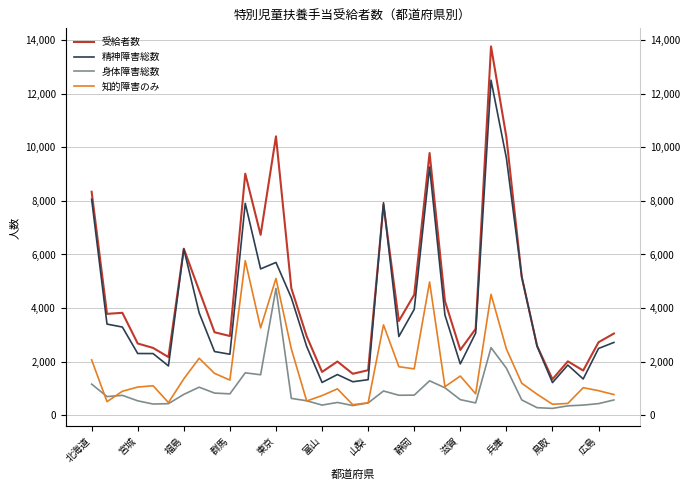

How many categories are shown in the chart?

35